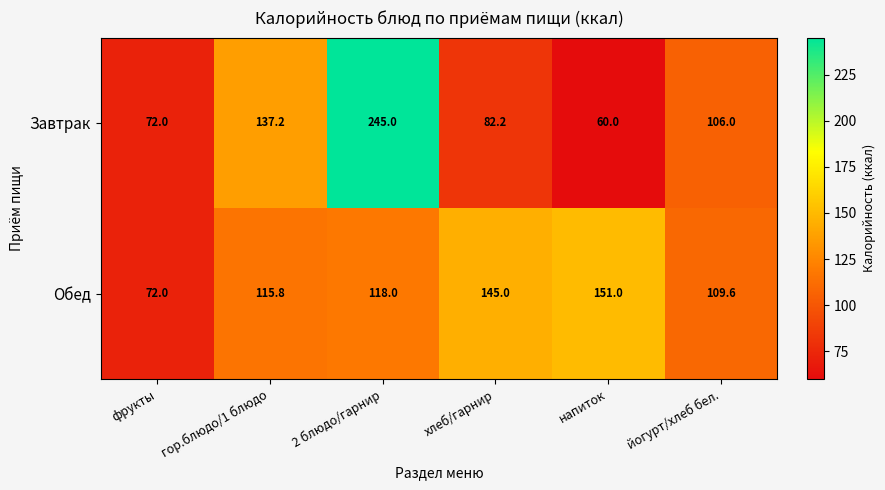

True or false: Завтрак has a value of 178.0 at йогурт/хлеб бел..

False